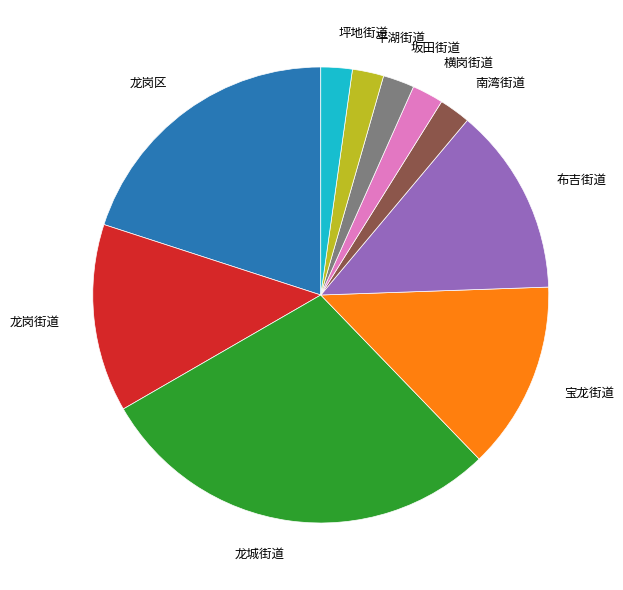

Does 宝龙街道 account for over 50% of the chart?

No